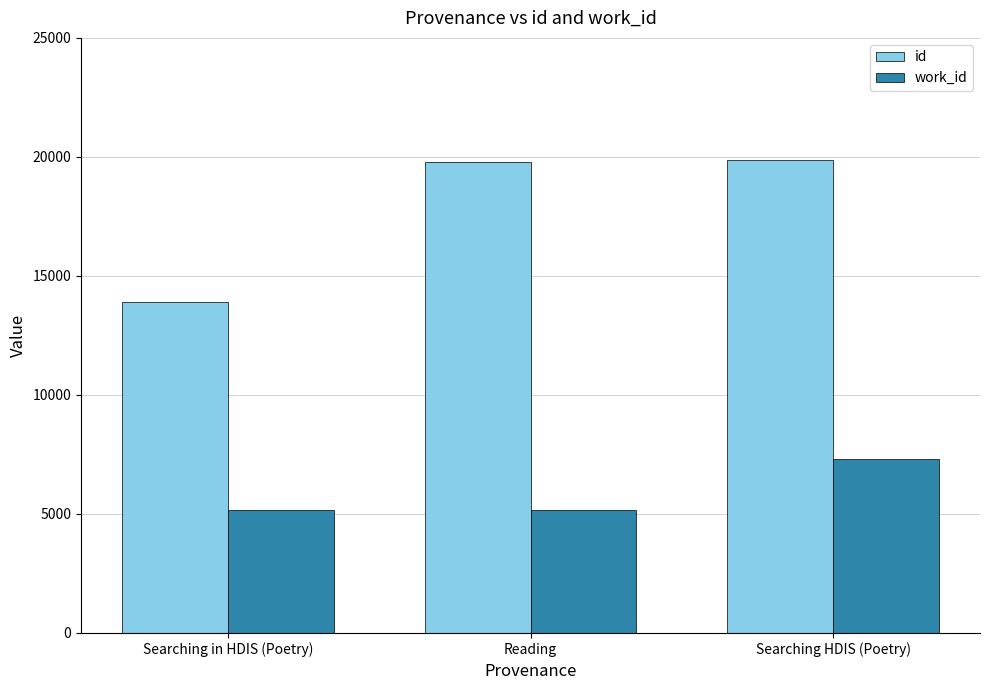

What are all the series names shown in the legend?

id, work_id